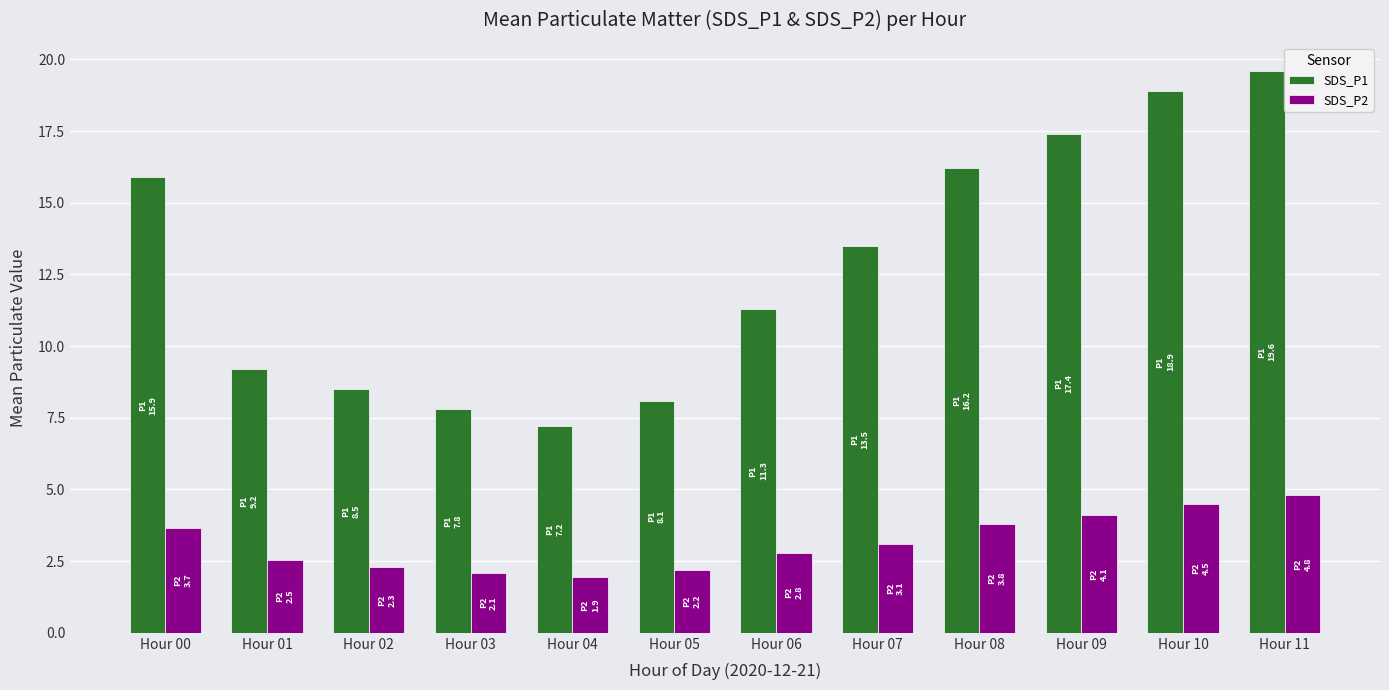

What is the sum of all SDS_P1 values?

153.6